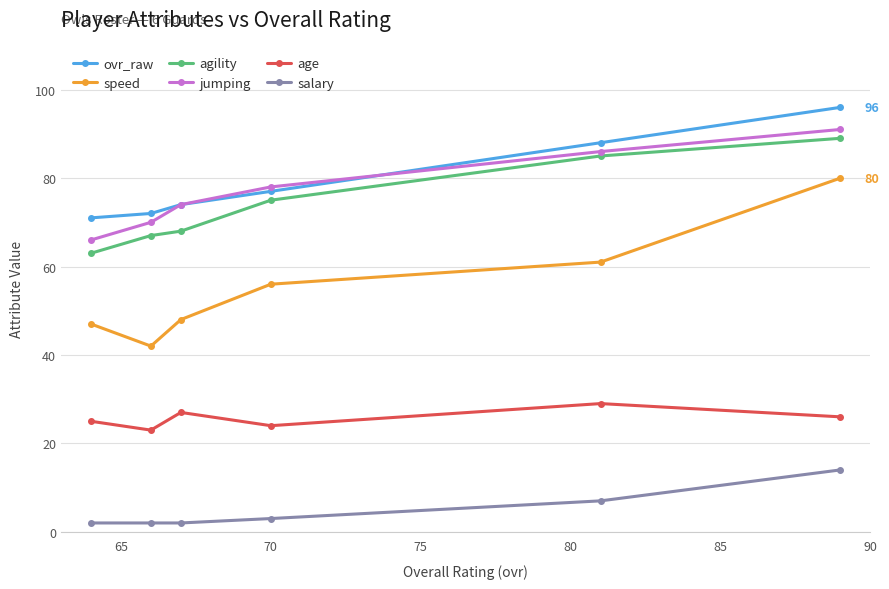

At how many categories does at least one series exceed 18?

6